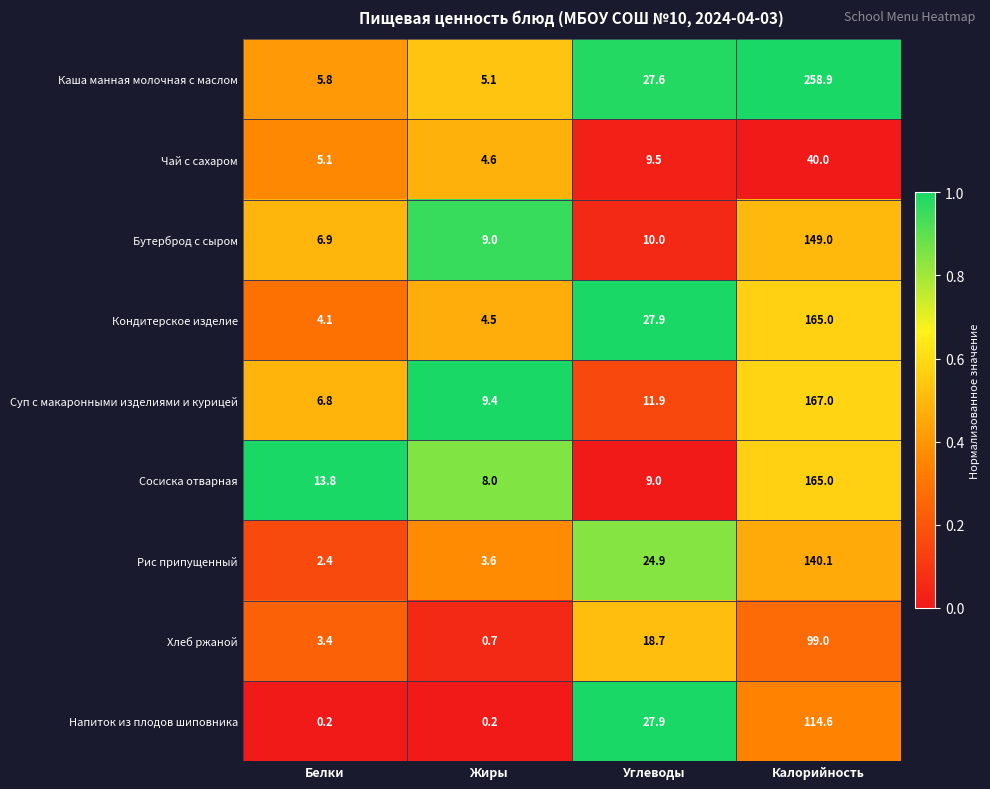

Which series has the widest spread of values?

Каша манная молочная с маслом